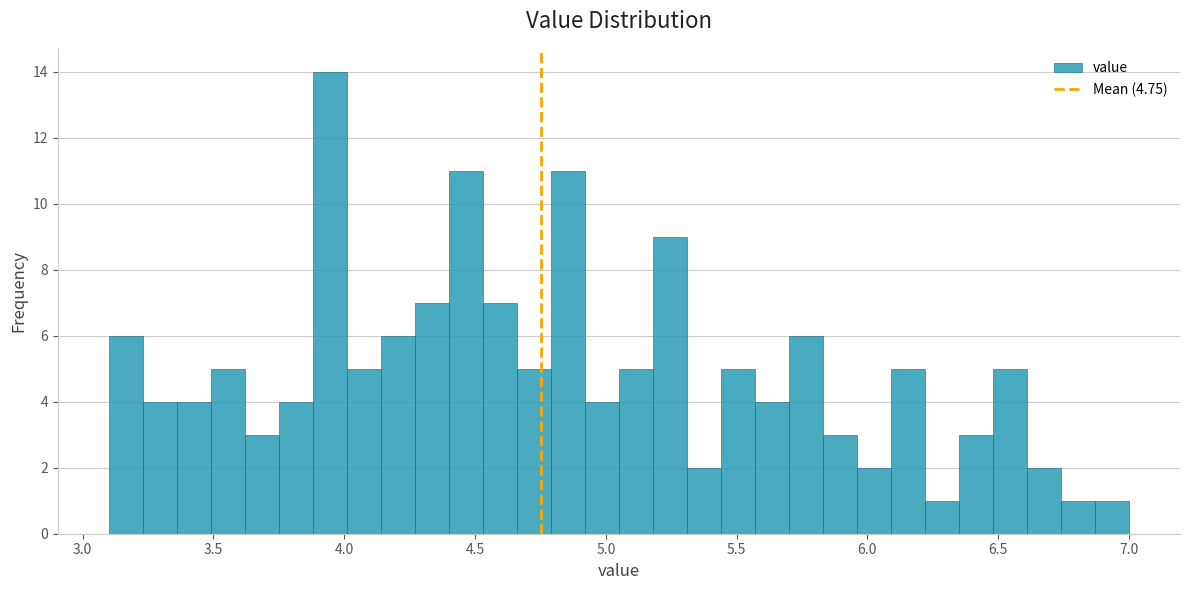

Around what value on the x-axis is the tallest bar? Give the approximate position of its centre, as read against the axis.

3.95